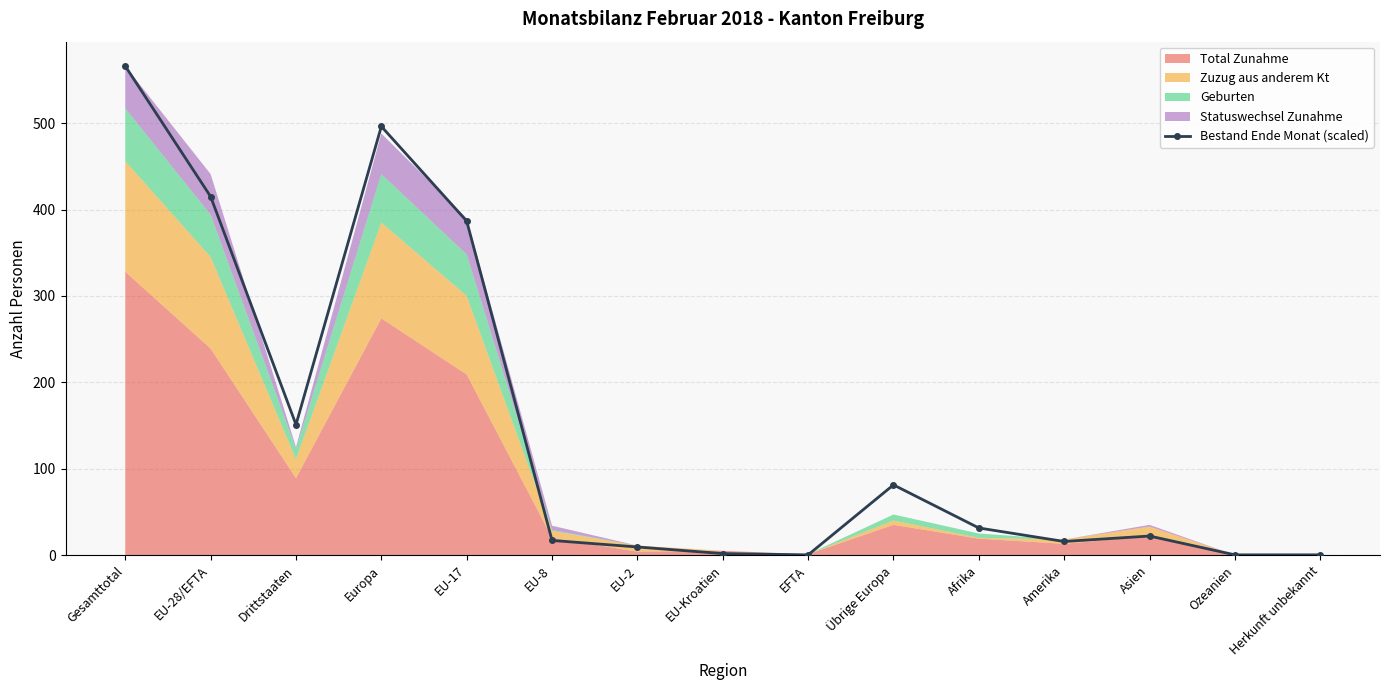

What is the greatest value displayed?

566.0